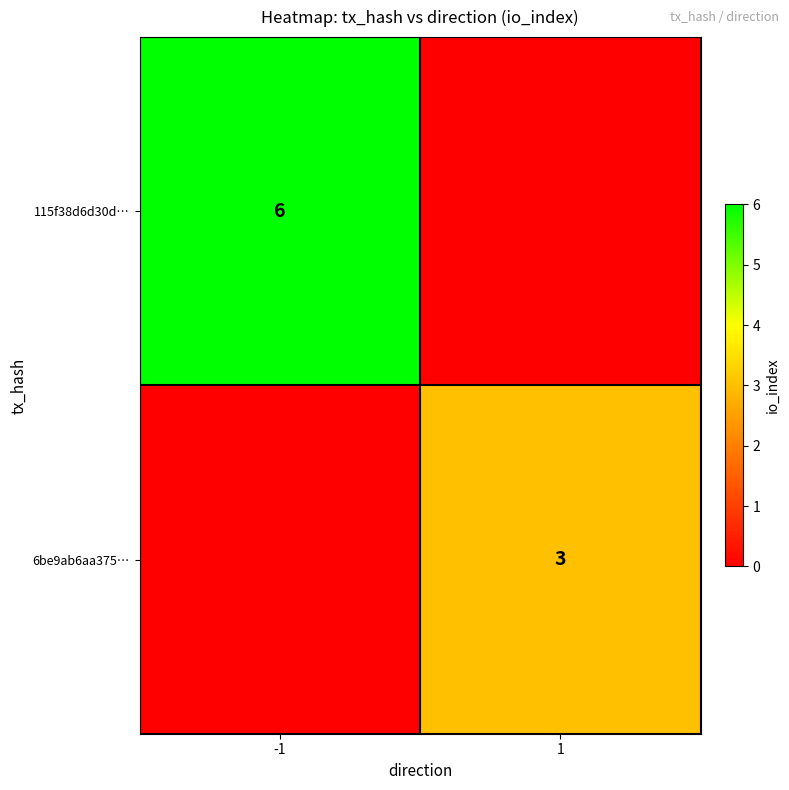

What is the difference between the maximum and minimum values in the 6be9ab6aa375… series?

3